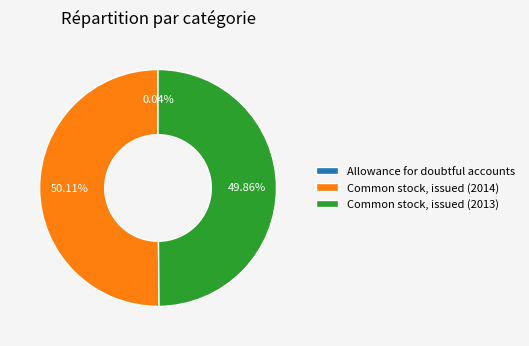

Approximately how many times larger is the value at Common stock, issued (2013) compared to Common stock, issued (2014)?

1.0